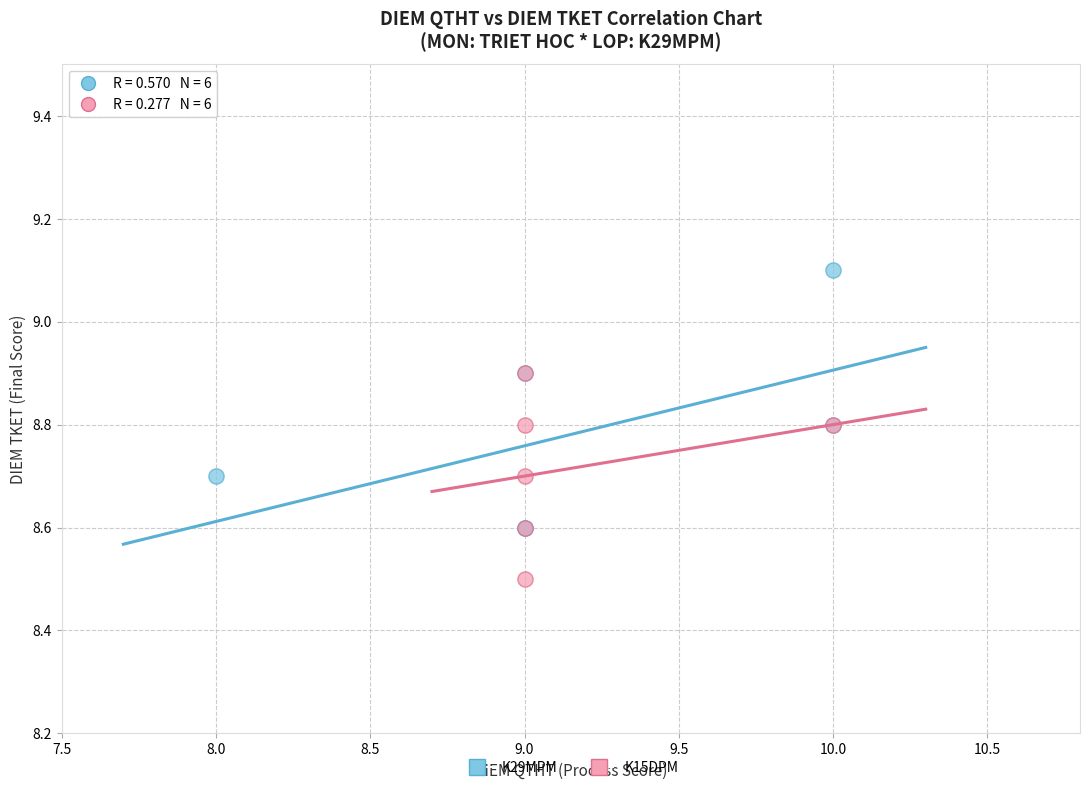

Which series has the widest spread of Y values?

K29MPM